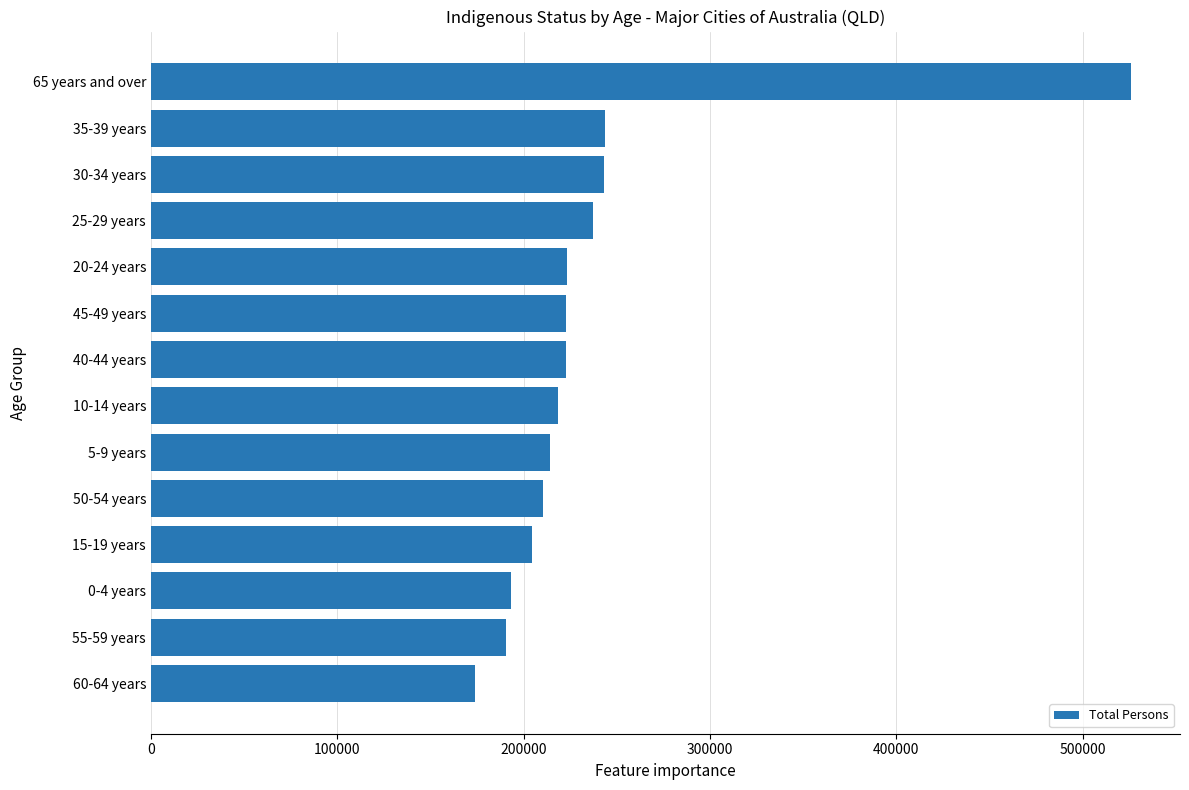

Read the value at 60-64 years.

173943